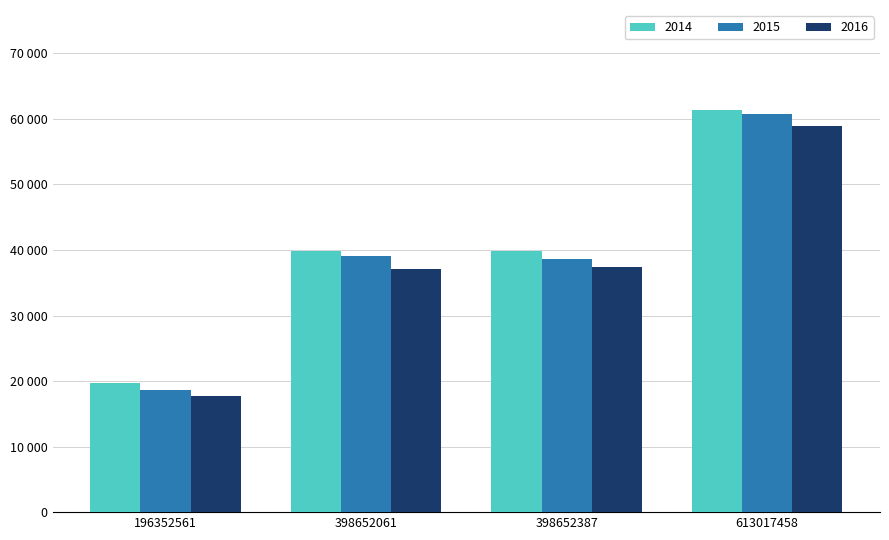

What are all the series names shown in the legend?

2014, 2015, 2016